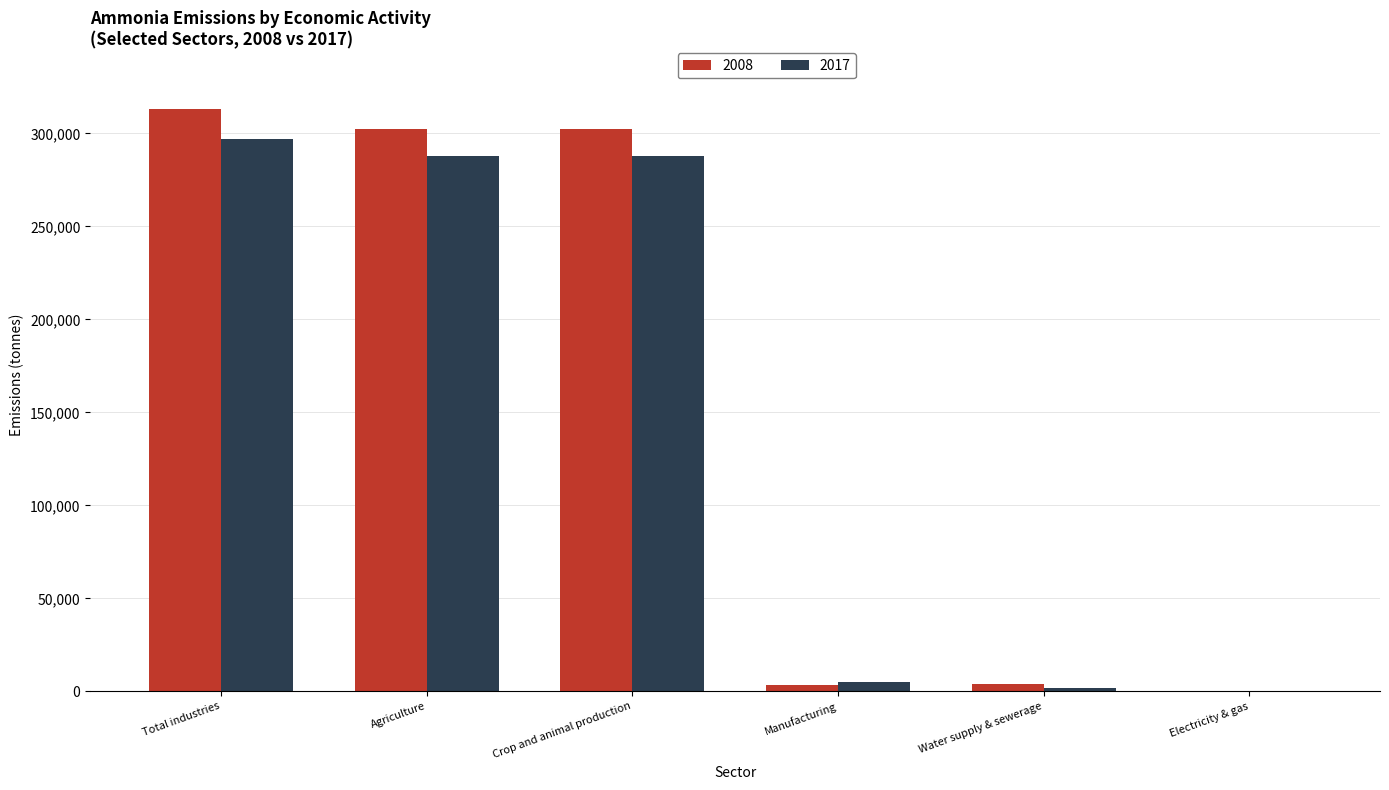

Which series changed the most between Agriculture and Manufacturing?

2008